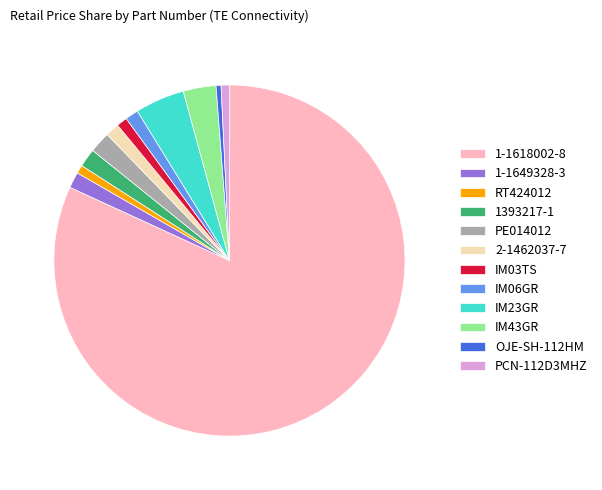

Between PE014012 and IM06GR, which is larger?

PE014012